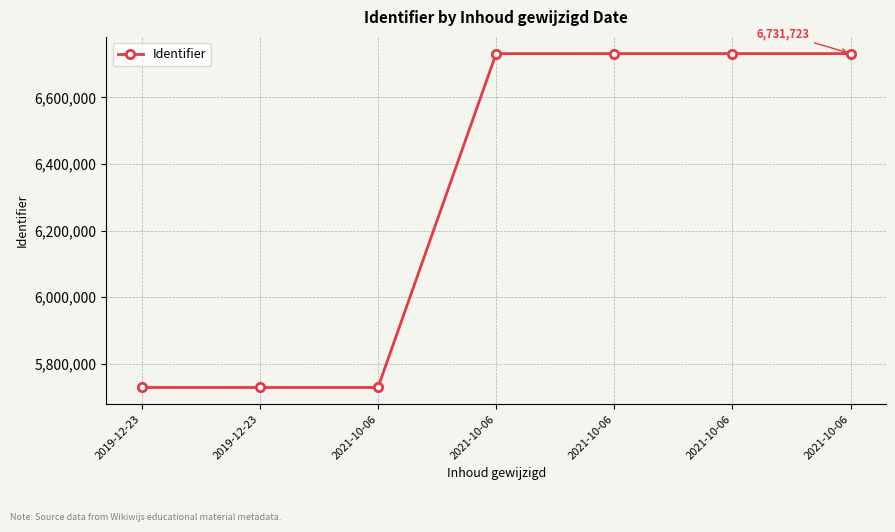

Does the chart have visible grid lines?

Yes